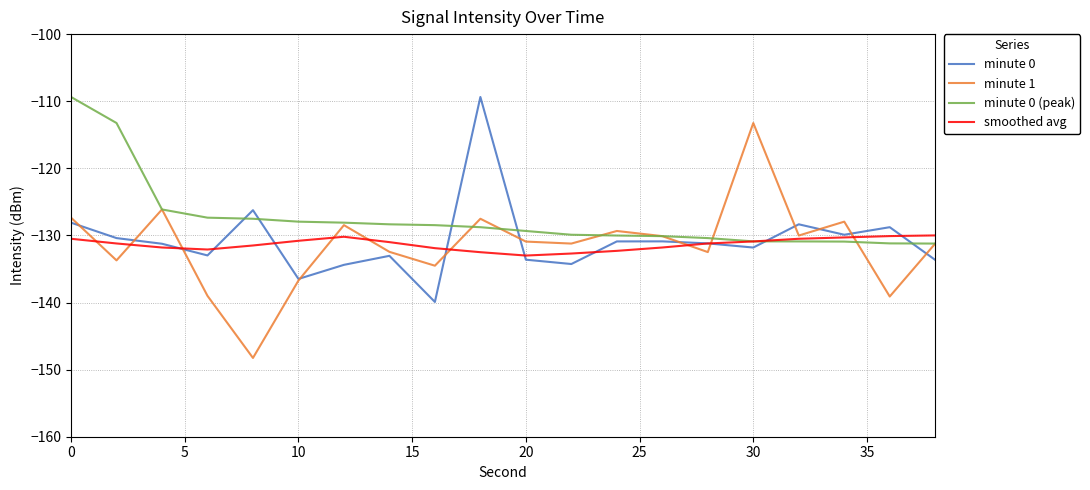

True or false: smoothed avg and minute 0 (peak) intersect in this chart.

True